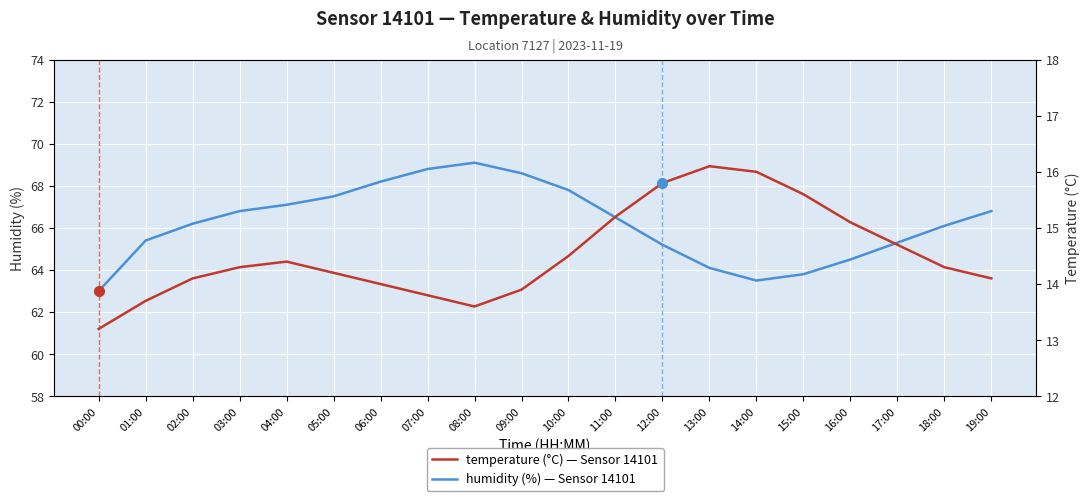

True or false: temperature has a value of 14.3 at 03:00.

True